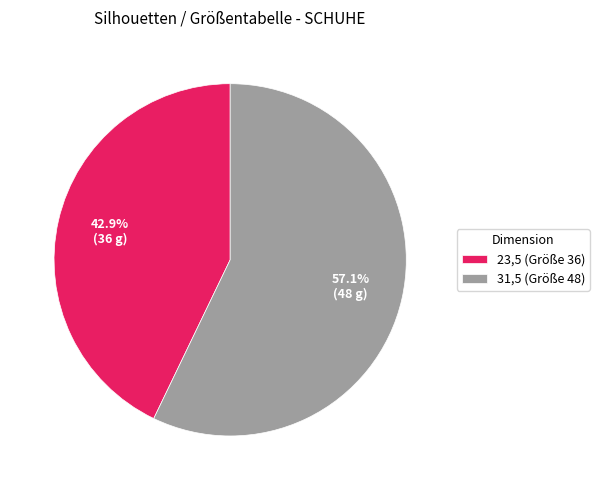

Rank the categories by value from lowest to highest.

23,5, 31,5